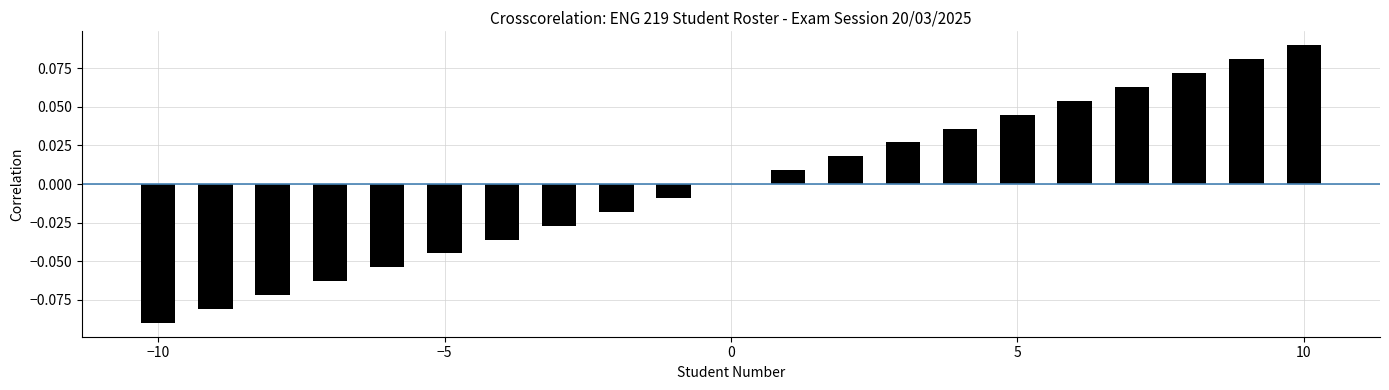

Does the chart contain stacked bars?

No